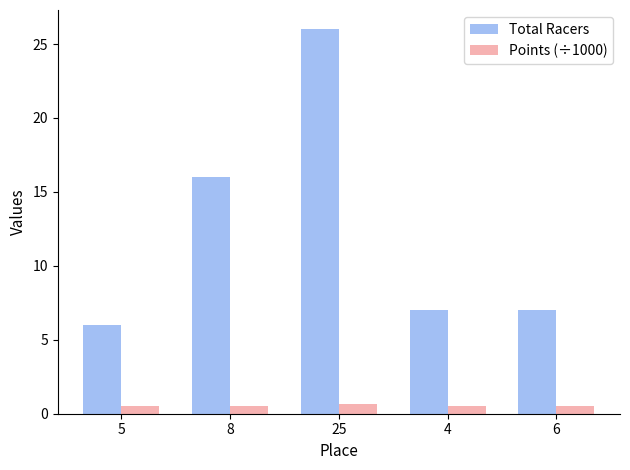

The Total Racers series shows 6.0 at 5. True or false?

True